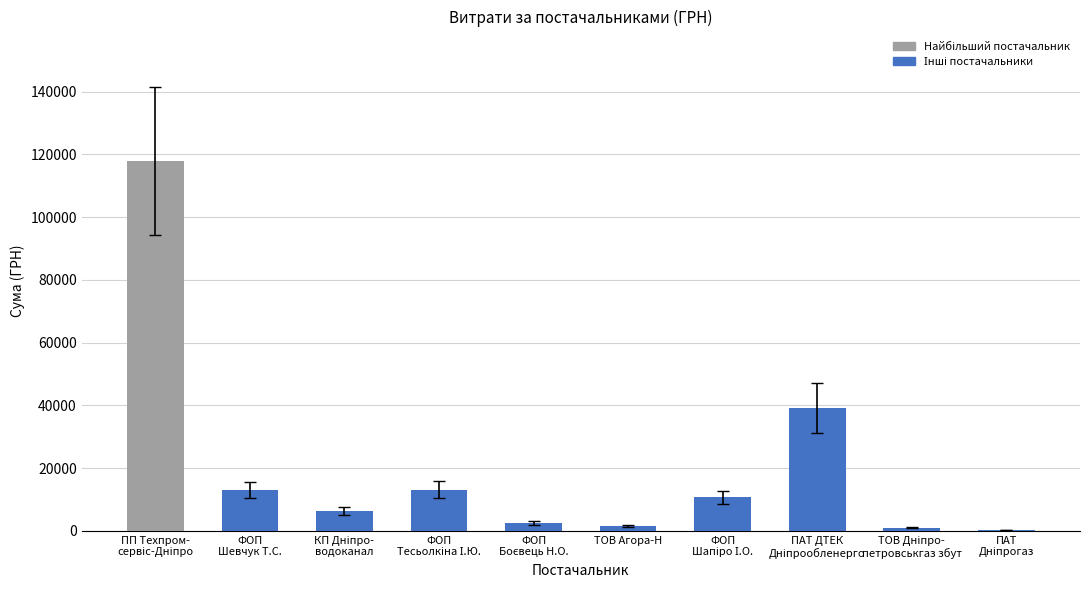

Count the number of data series in this chart.

1